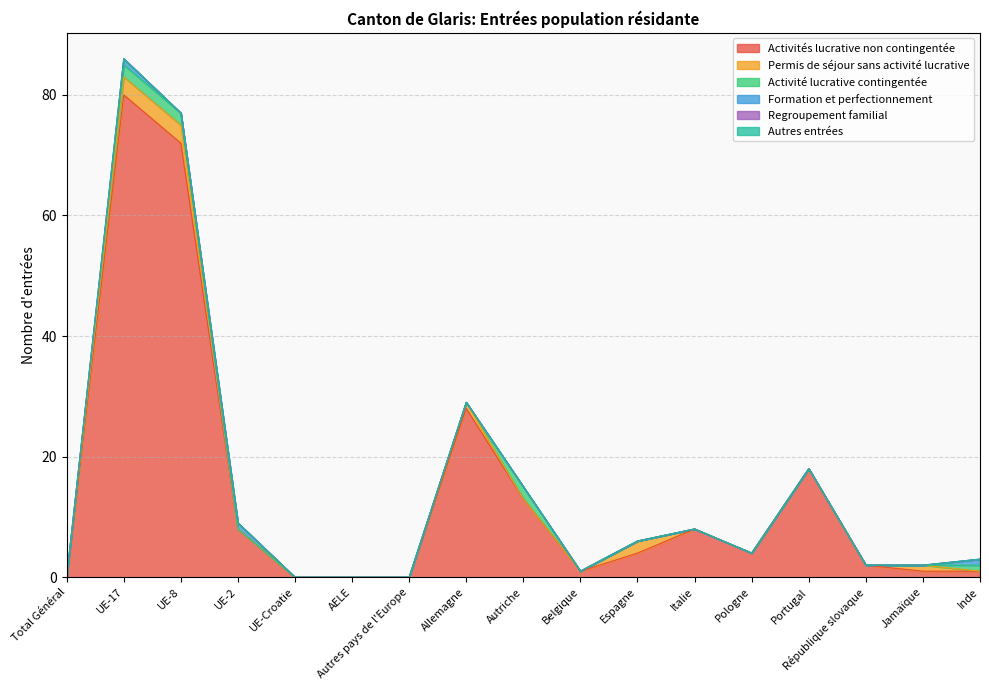

What are all the series names shown in the legend?

Activités lucrative non contingentée, Permis de séjour sans activité lucrative, Activité lucrative contingentée, Formation et perfectionnement, Regroupement familial, Autres entrées